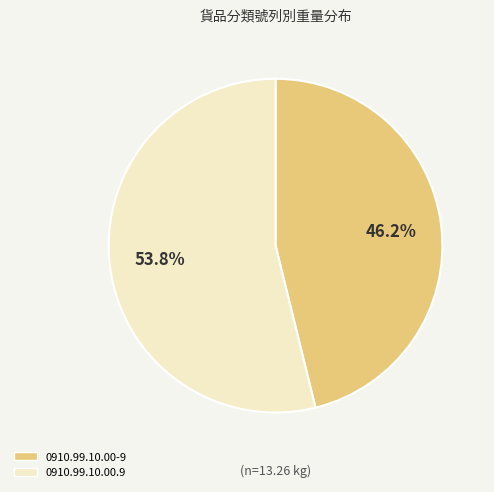

What is the smallest slice in the pie chart?

0910.99.10.00-9